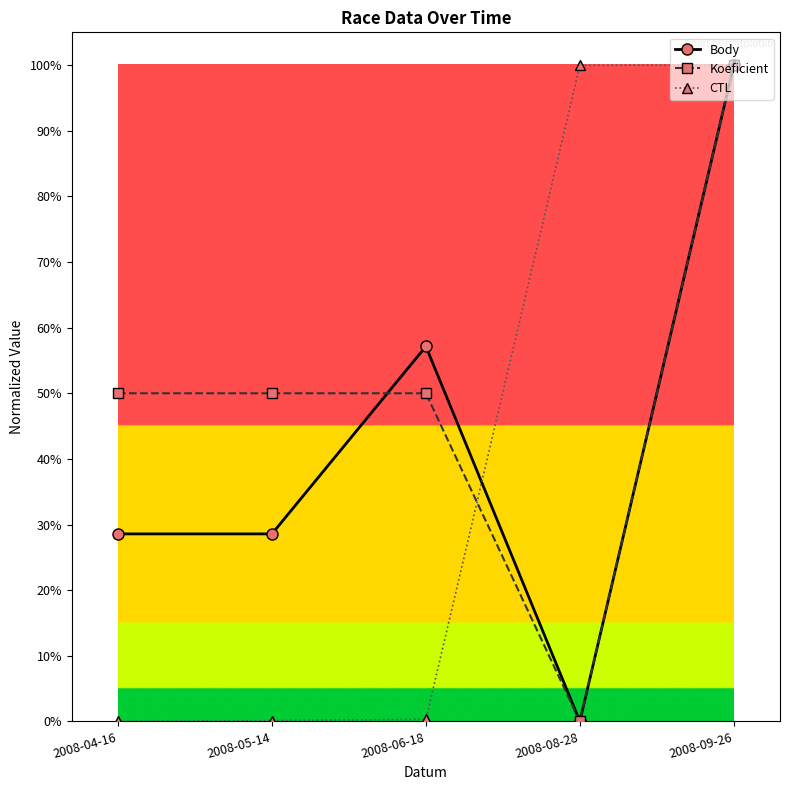

List the series in order of their peak value, highest first.

Body, Koeficient, CTL